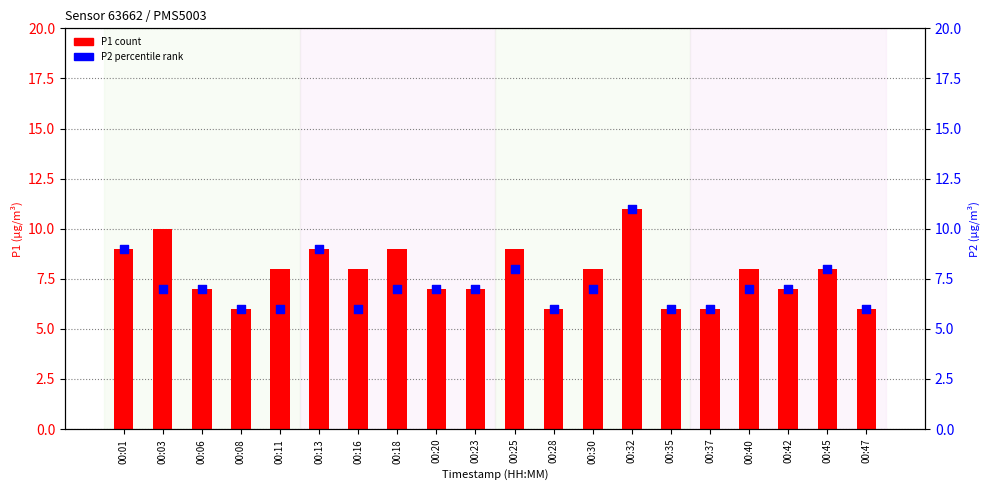

Which series reaches the maximum Y coordinate?

P1